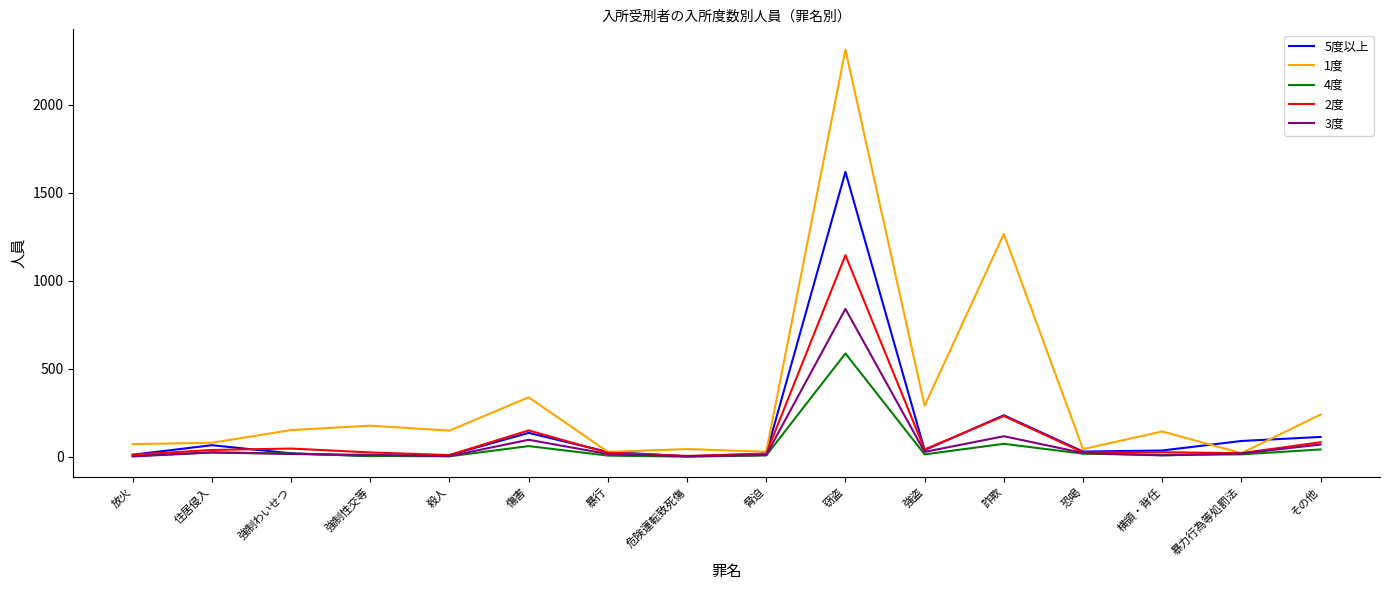

Which series has the largest range (max minus min)?

1度